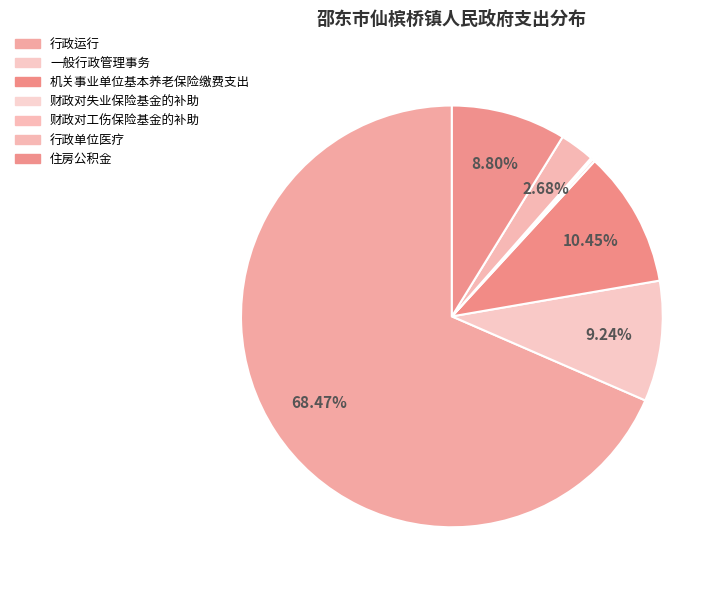

Which category has the biggest portion of the pie?

行政运行